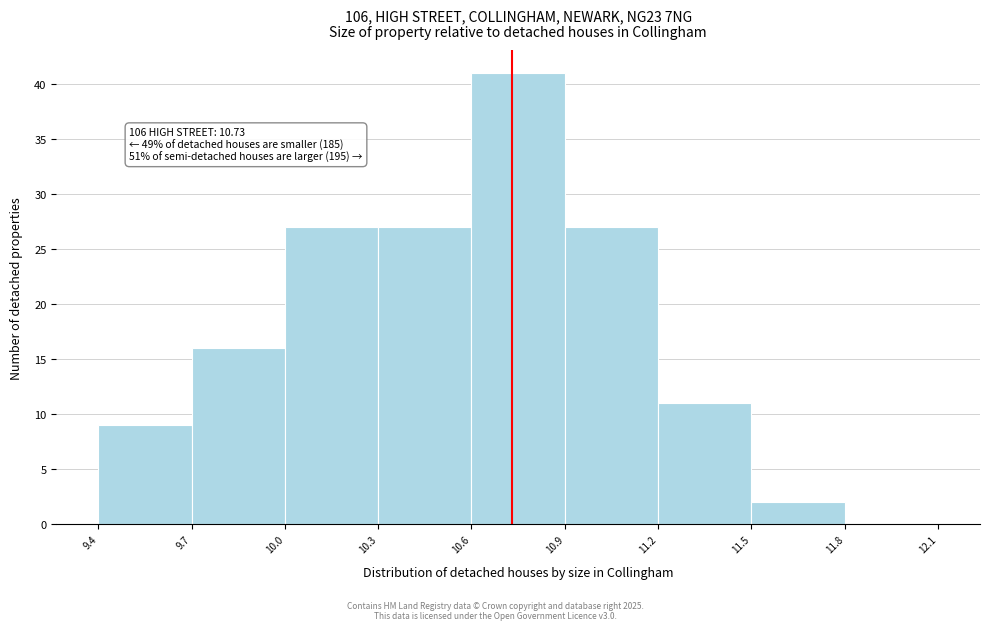

Which range on the x-axis has the tallest bar?

10.6 to 10.9